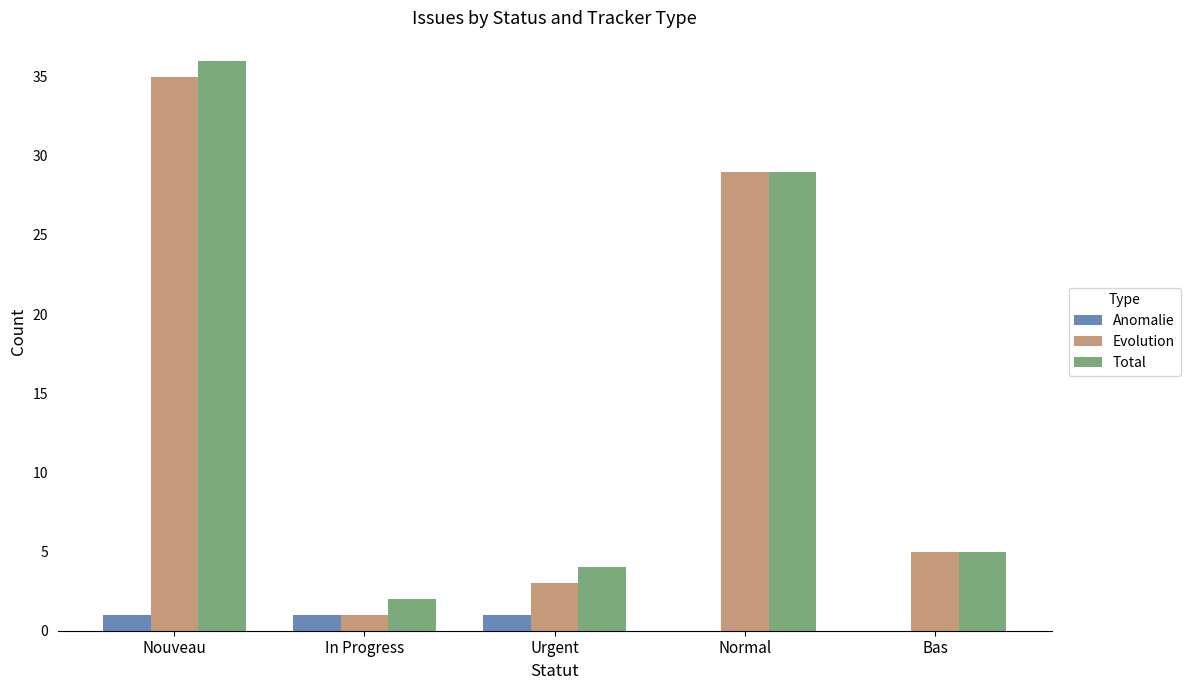

Which series changed the most between In Progress and Normal?

Evolution